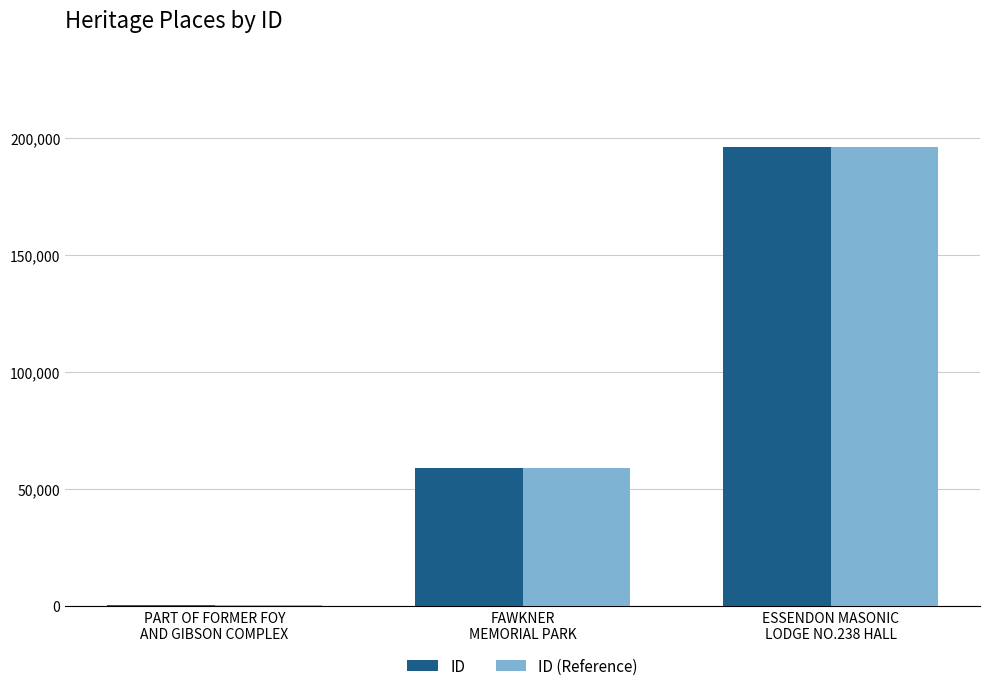

Are the bars horizontal?

No